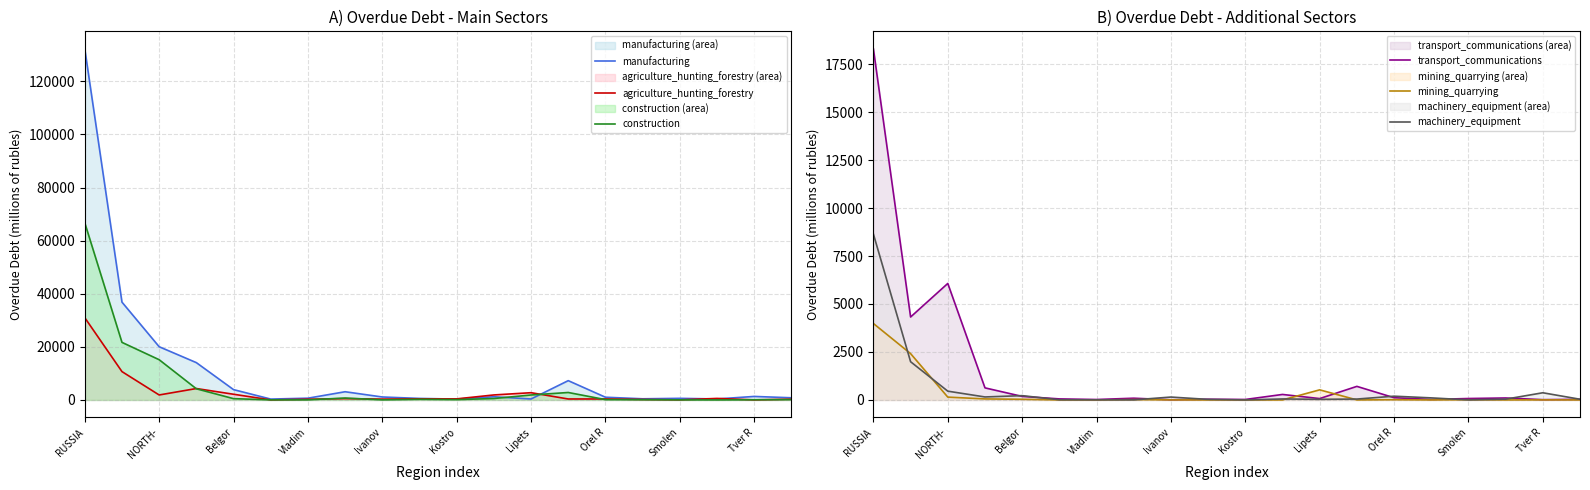

Reading right to left, what are all the values shown in this chart?

manufacturing: 813	1319	368	600	430	1021	7265	359	1195	313	570	1111	3088	658	325	3883	14050	20042	36836	132229
agriculture_hunting_forestry: 287	20	566	38	177	370	358	2725	1879	399	393	311	493	264	14	2142	4295	1871	10670	30973
construction: 124	65	1	30	83	119	2805	1863	532	112	236	24	714	32	23	483	4202	15150	21682	66710
transport_communications: 32	14	102	74	25	116	707	71	286	24	37	8	90	22	54	184	629	6071	4322	18294
mining_quarrying: 1	3	0	11	0	12	1	526	0	0	0	3	18	0	0	34	53	147	2413	3983
machinery_equipment: 36	374	40	1	107	195	46	32	51	0	28	150	3	4	8	224	155	457	1991	8642